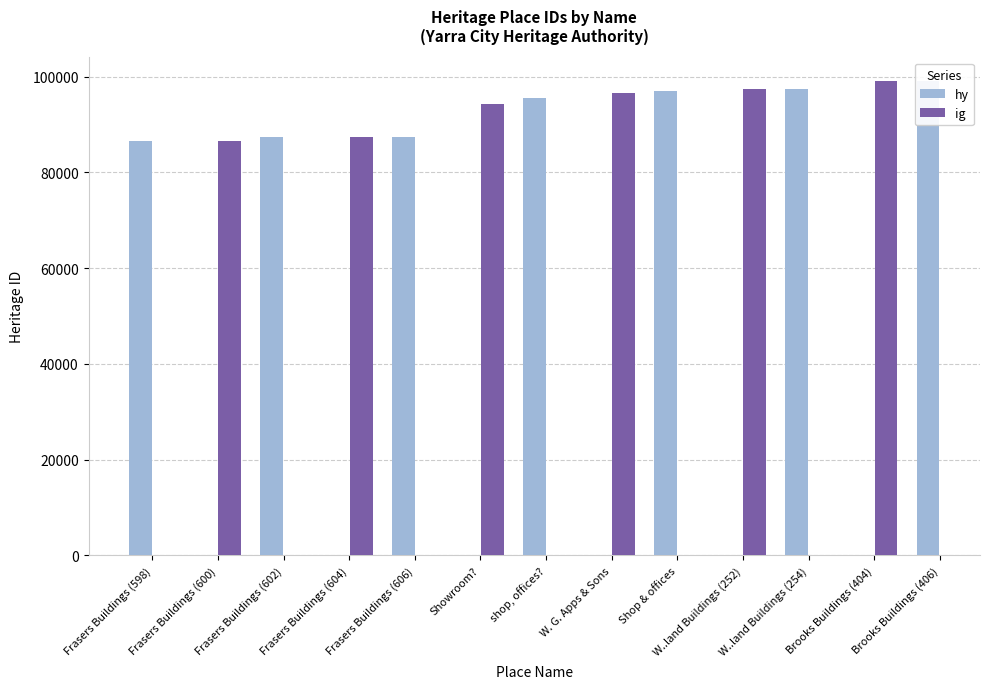

How many bars are there in total?

13